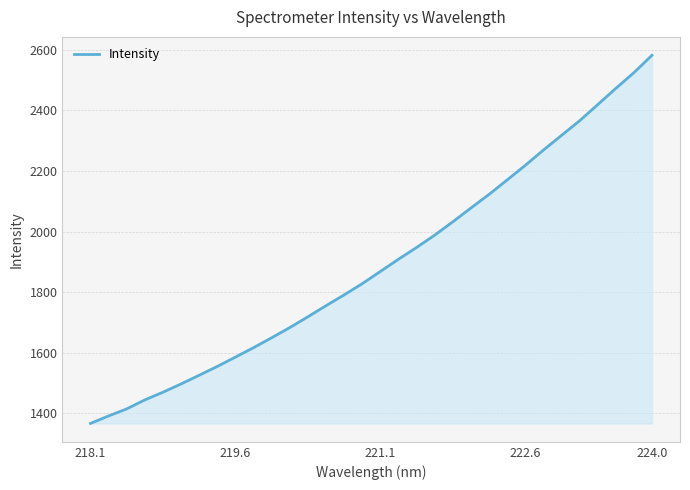

What is the smallest value displayed?

1366.9